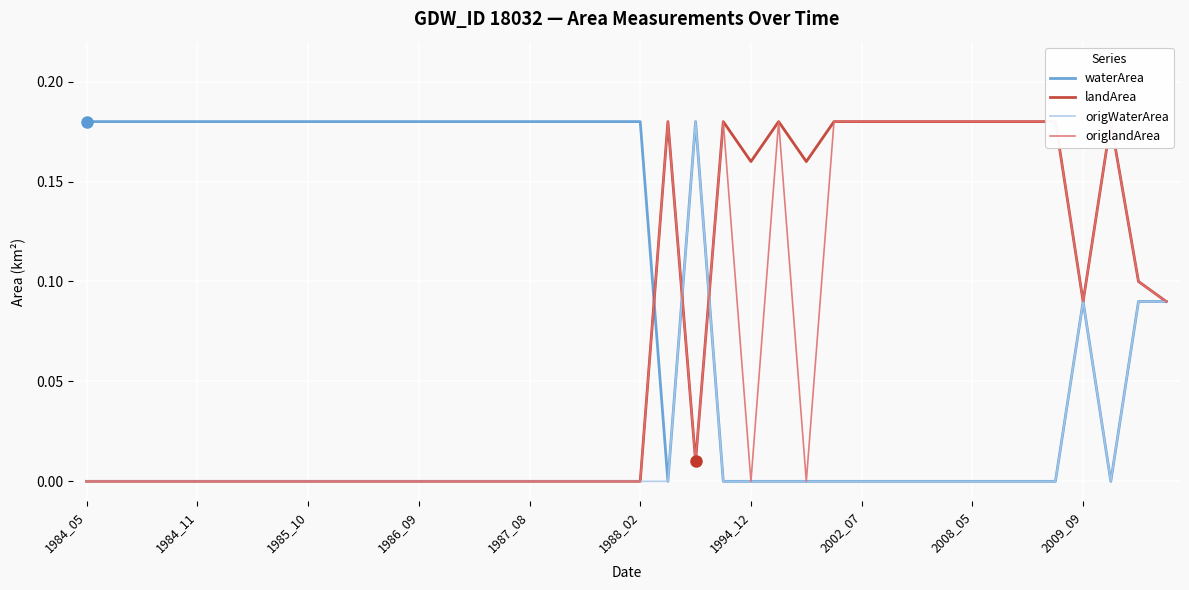

Is it true that waterArea equals -0.1 at 2002_07?

False